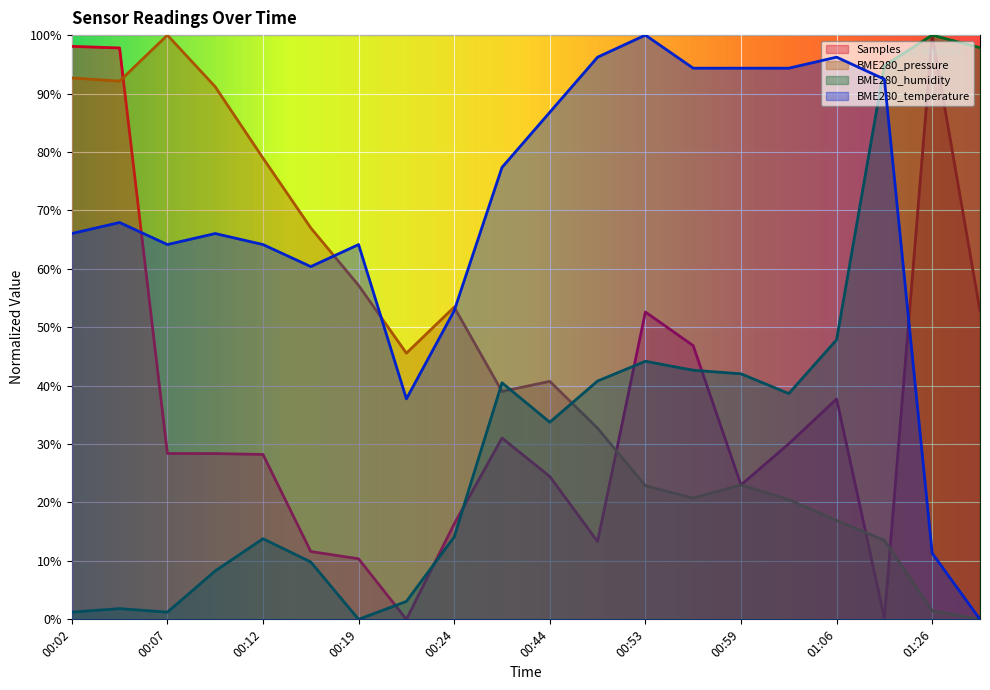

What is the difference between the second highest and second lowest values in the BME280_humidity series?

96.6